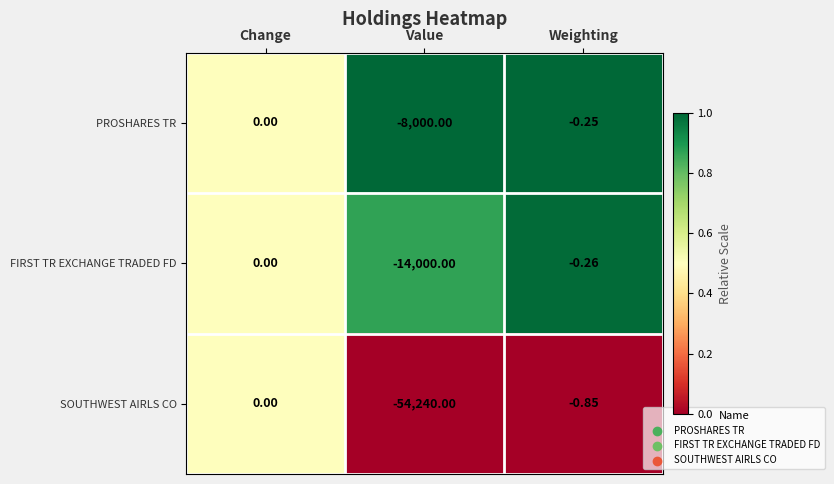

Rank the series at Value from lowest to highest value.

SOUTHWEST AIRLS CO, FIRST TR EXCHANGE TRADED FD, PROSHARES TR